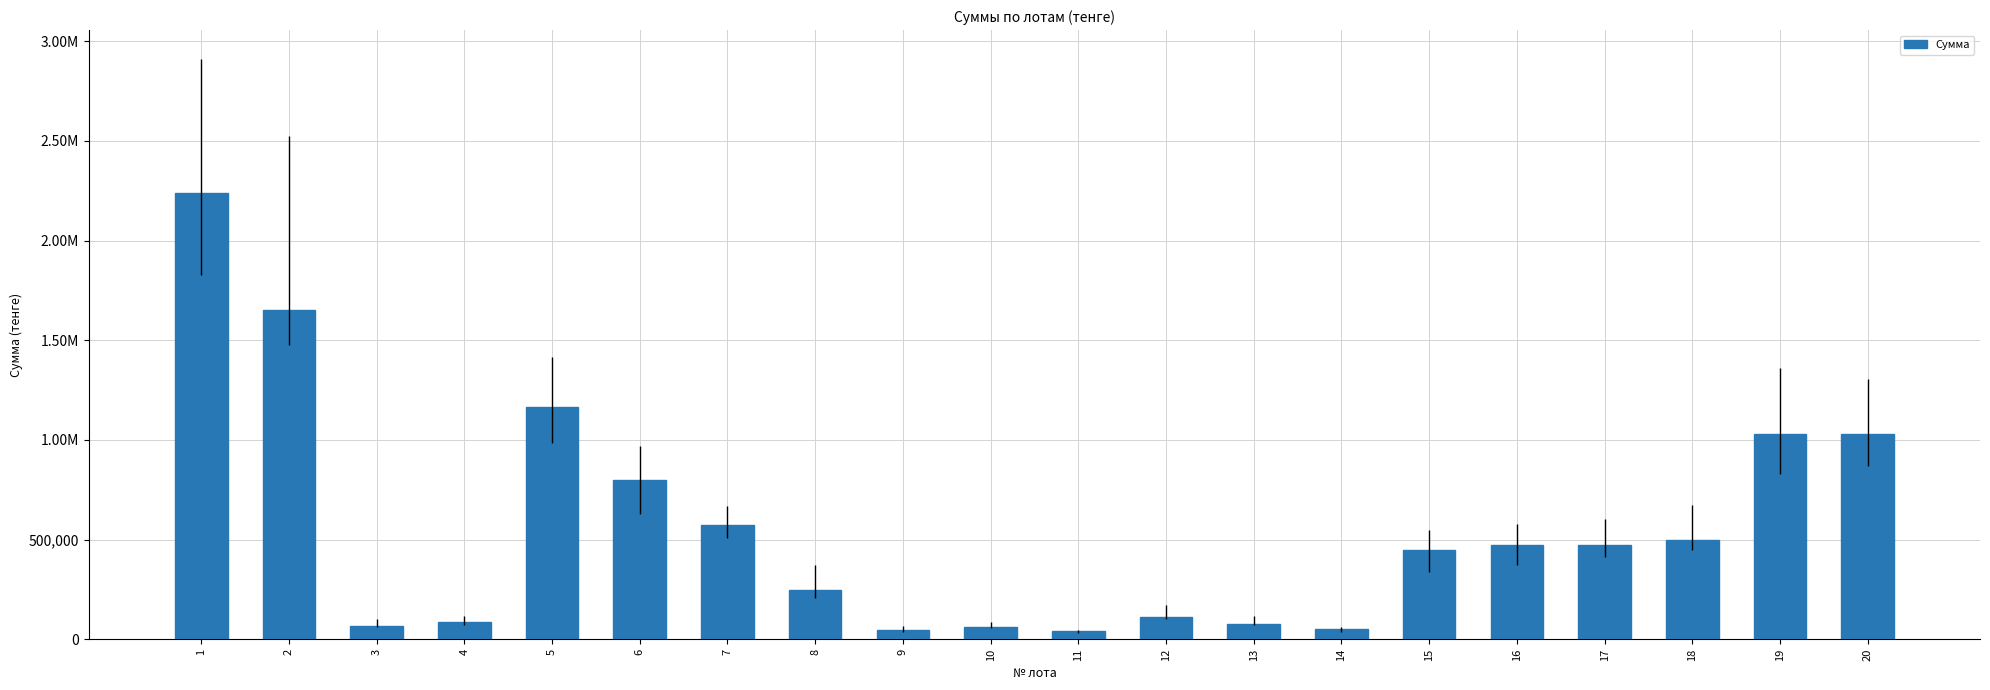

At which label is the value closest to 1140155?

5